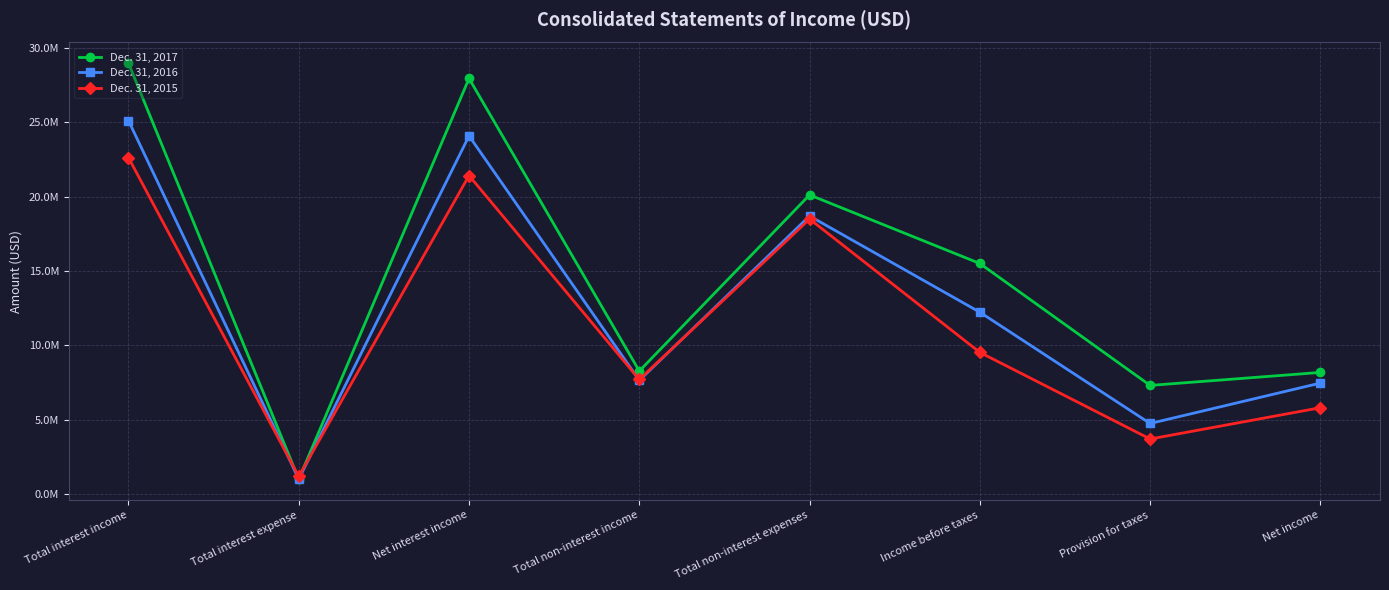

What is the approximate value of Dec. 31, 2015 at Total non-interest expenses?

18491000